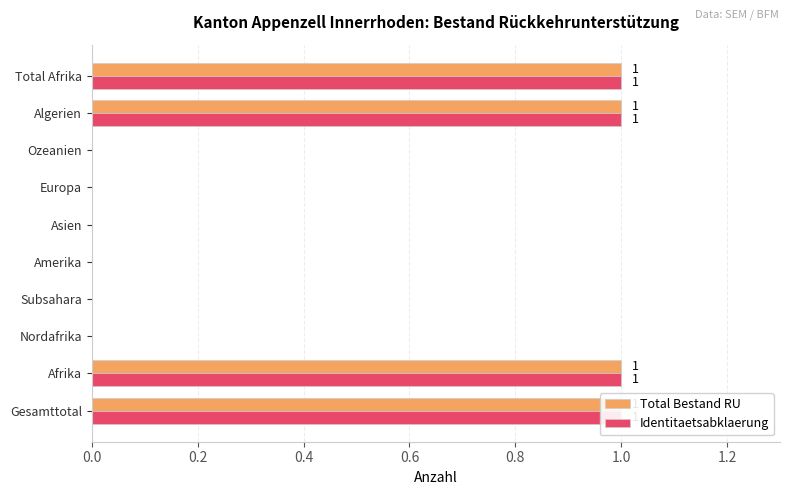

What is the sum of all Identitaetsabklaerung values?

4